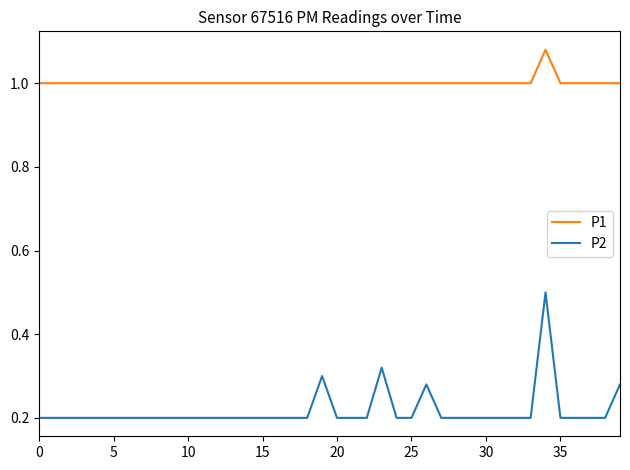

Rank the series by their average value, from highest to lowest.

P1, P2